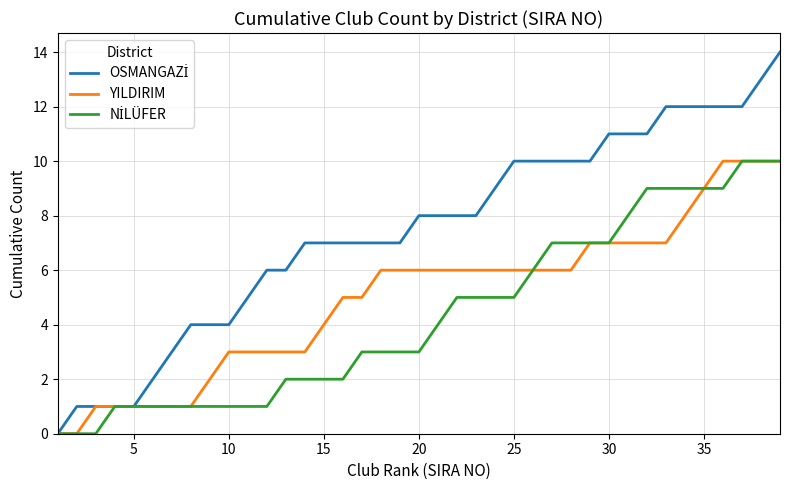

What is the maximum value shown in the chart?

14